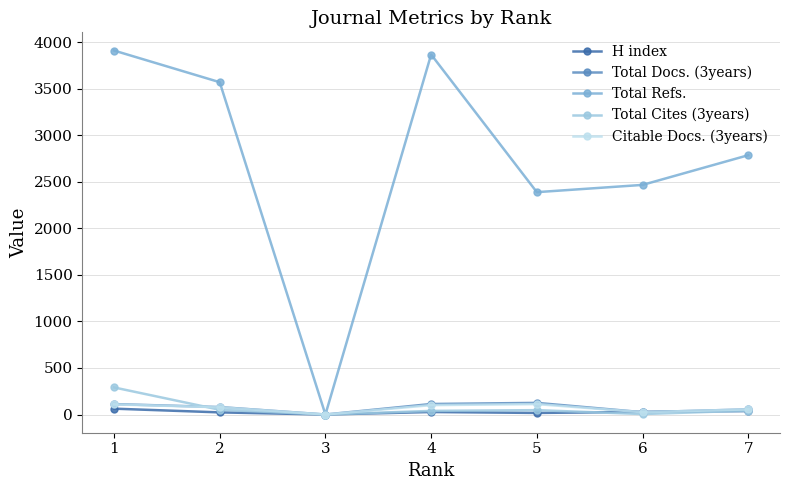

At which category is the sum across all series the highest?

1